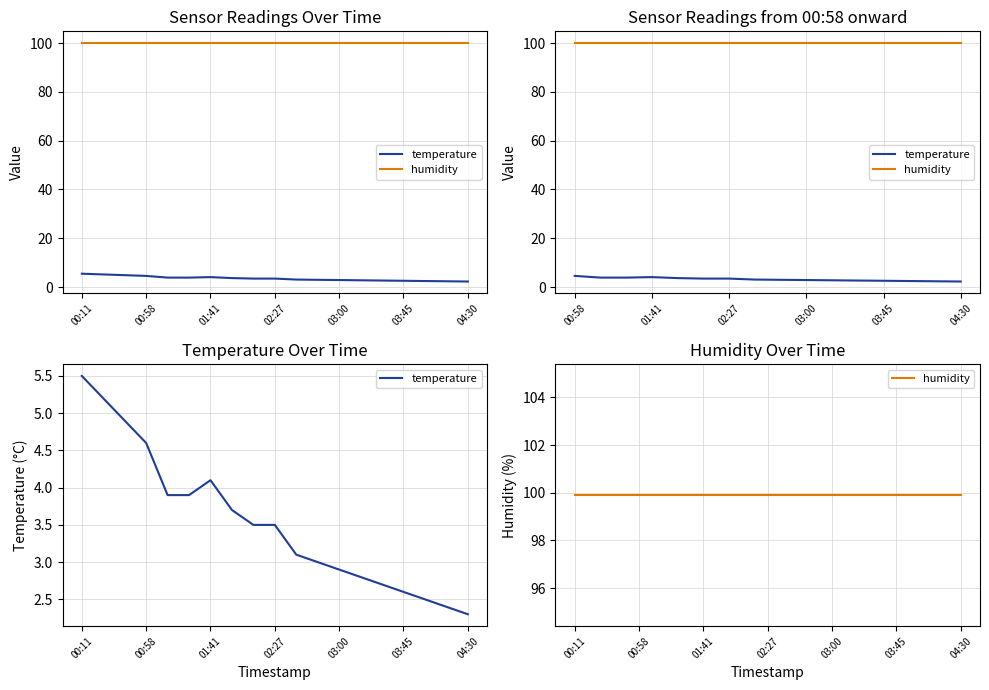

Which has a higher value, 7 or 9?

7